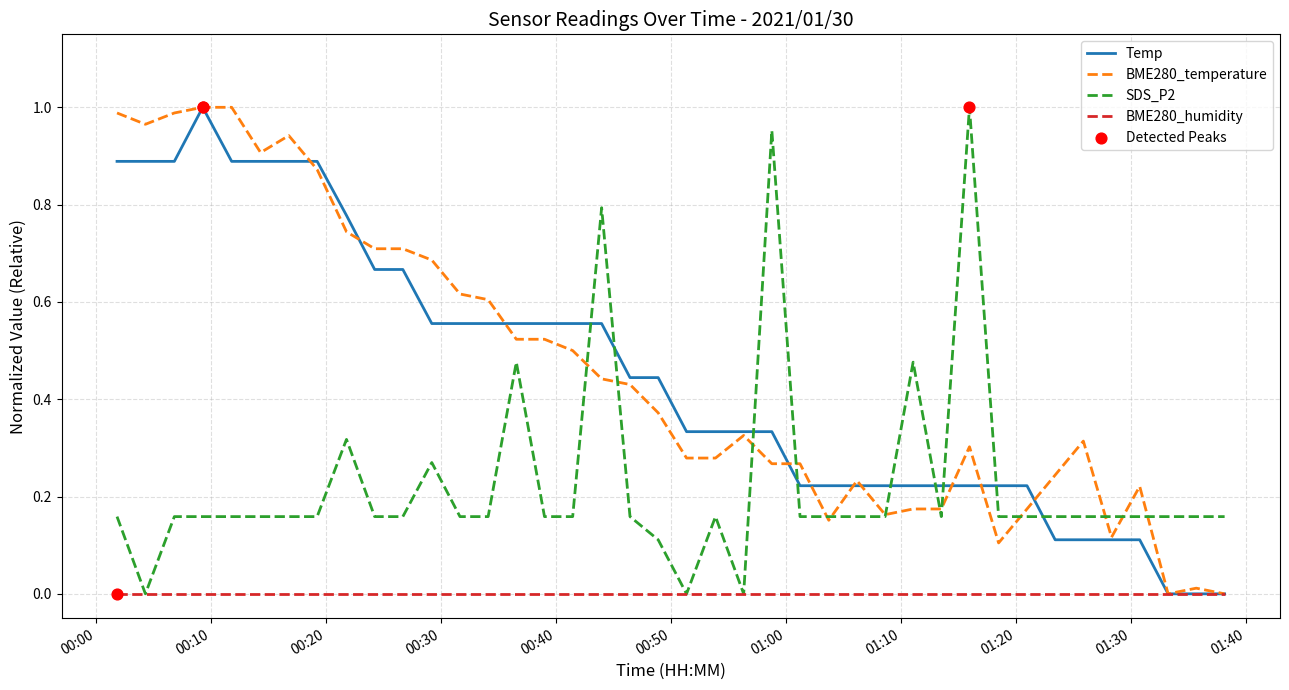

At how many categories does at least one series exceed 0?

40